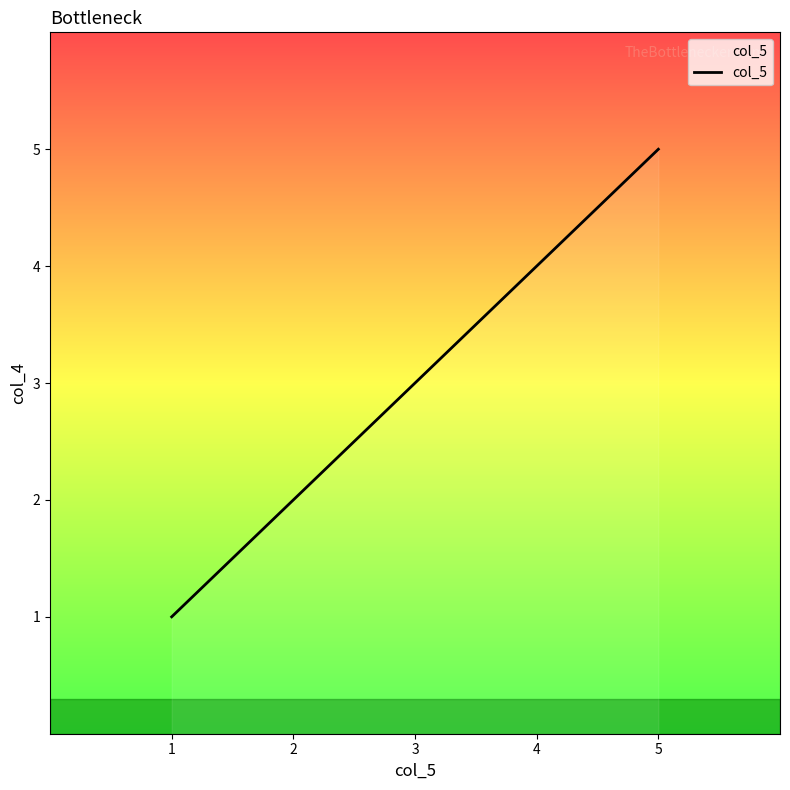

Reading right to left, what are all the values shown in this chart?

5=5	4=4	3=3	2=2	1=1